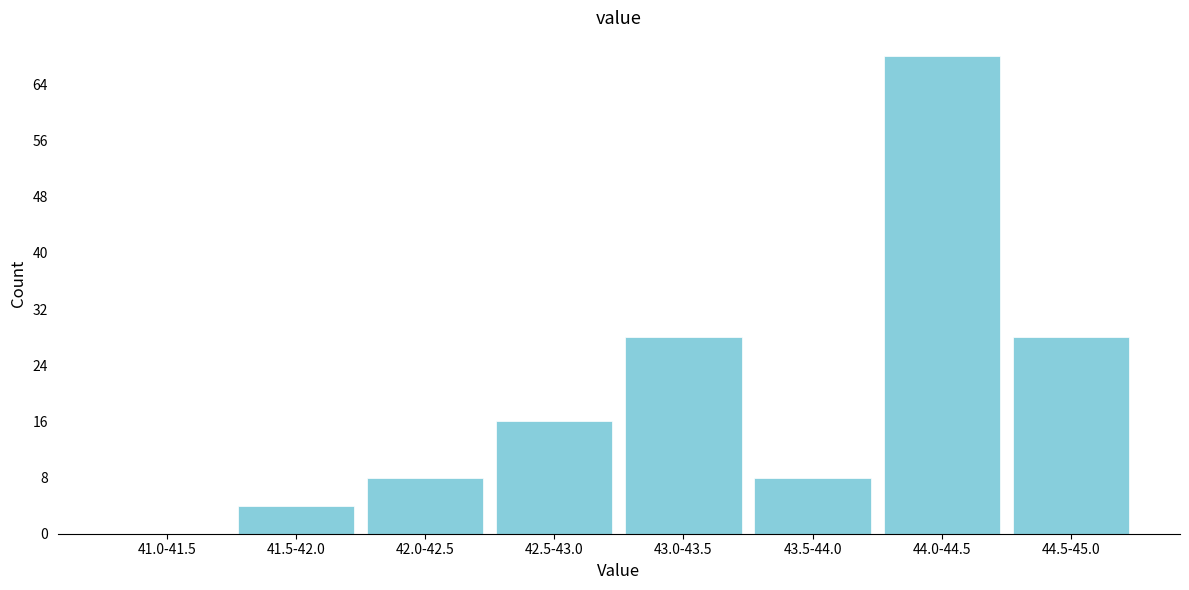

Reading left to right, list all the values displayed in this chart.

41.0-41.5=0	41.5-42.0=4	42.0-42.5=8	42.5-43.0=16	43.0-43.5=28	43.5-44.0=8	44.0-44.5=68	44.5-45.0=28